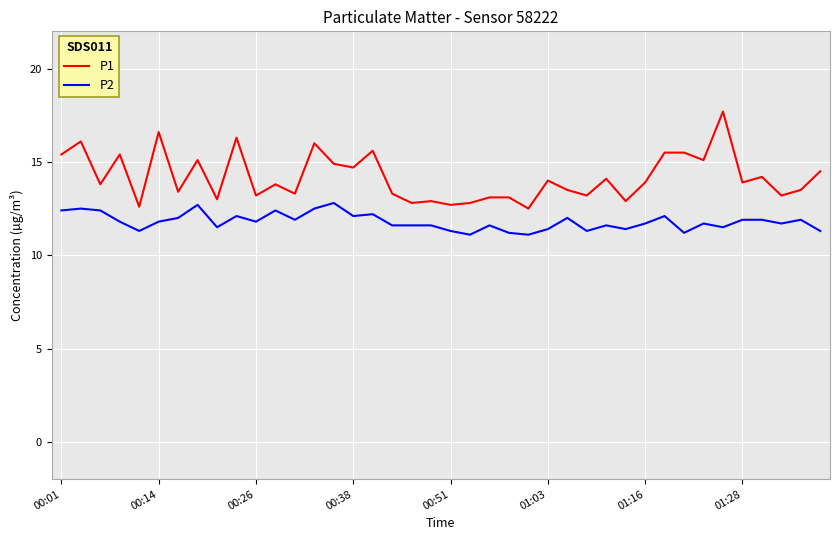

What is the difference between the maximum and minimum values in the P1 series?

5.2